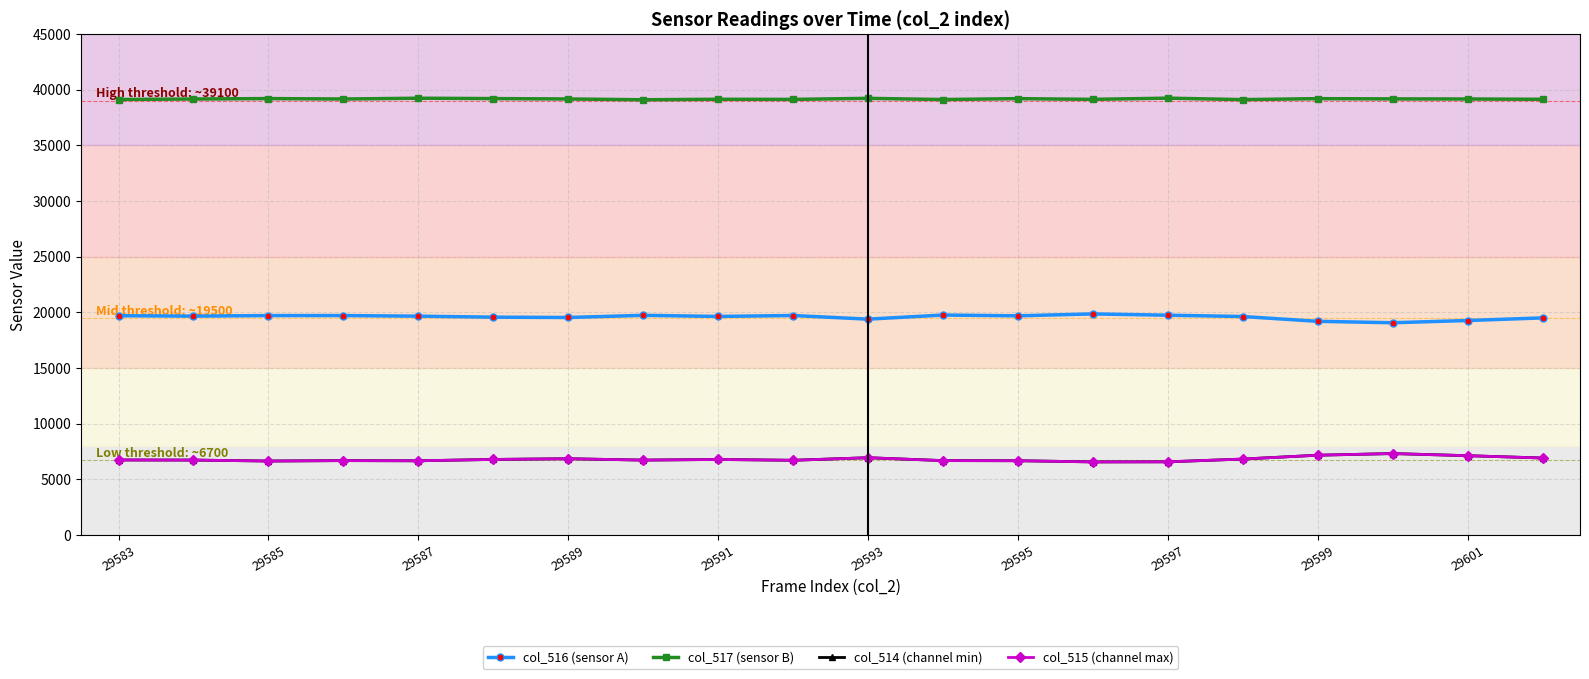

True or false: col_515 (channel max) and col_516 (sensor A) cross at least once.

False